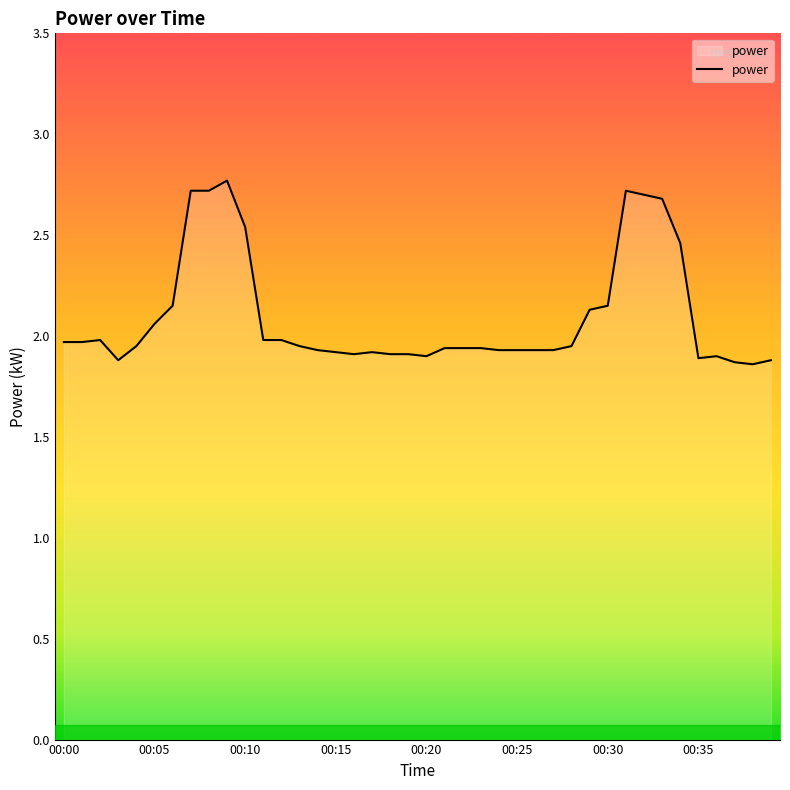

What is the difference between the maximum and minimum values?

0.9